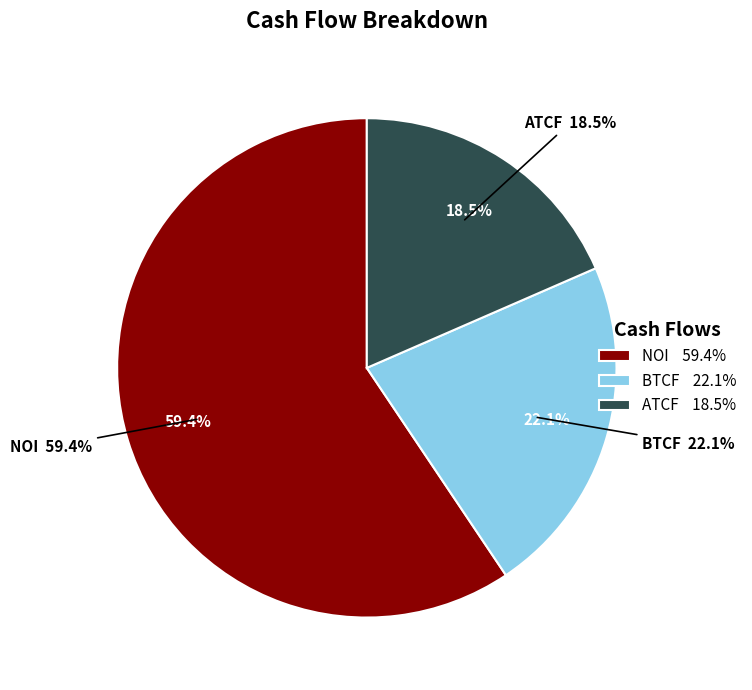

Which slice represents more than half of the pie?

NOI